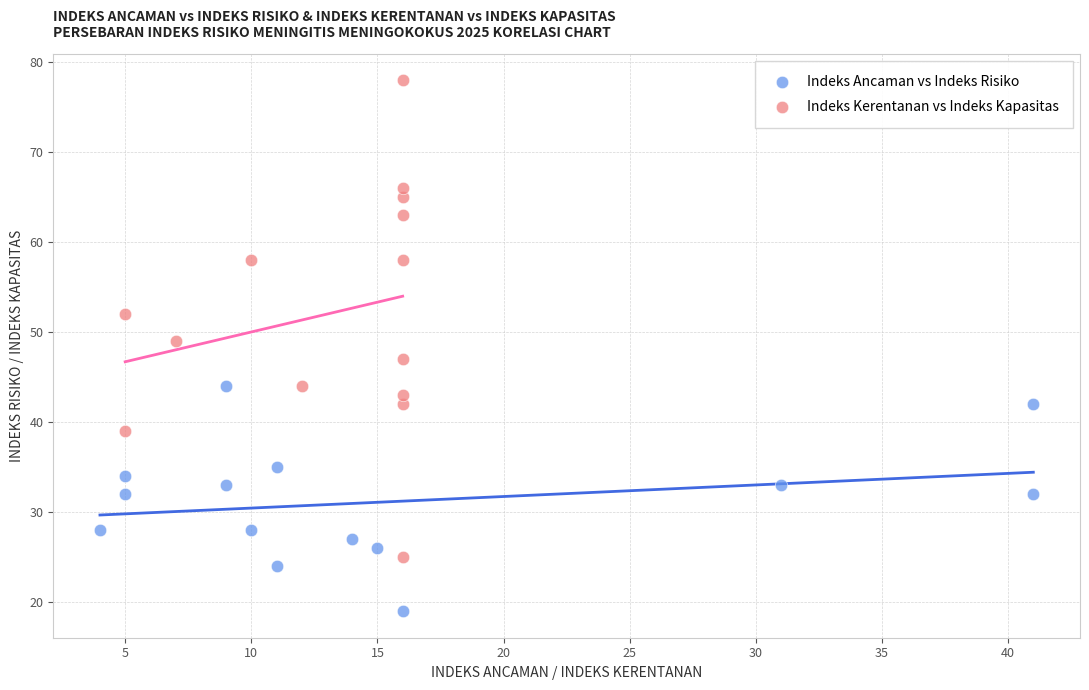

Which series has the widest spread of Y values?

Indeks Kerentanan vs Indeks Kapasitas